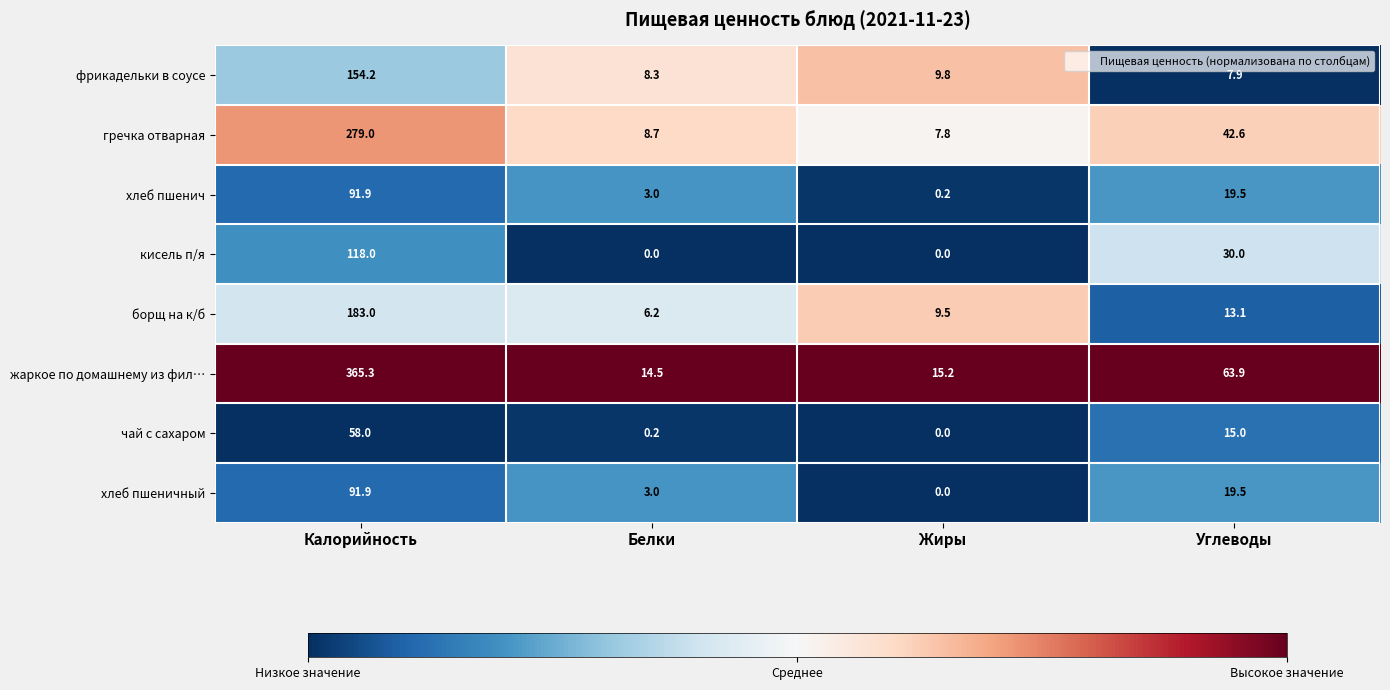

What is the sum of the жаркое по домашнему из фил… values at Жиры and Углеводы?

79.1